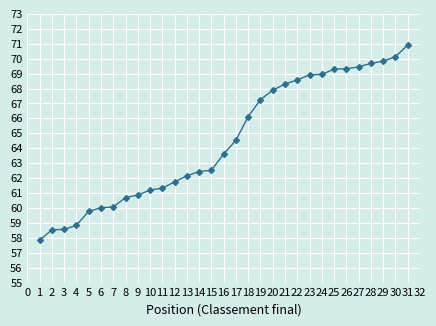

Does the chart display data point markers on the line(s)?

Yes